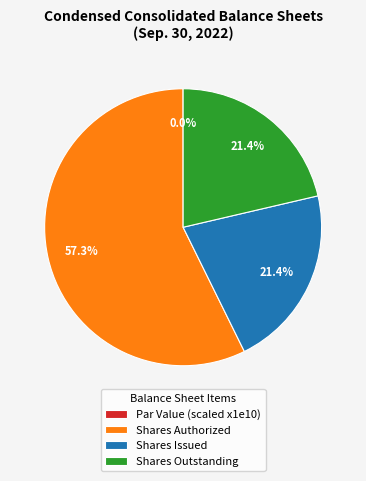

Which slice is the largest?

Shares Authorized